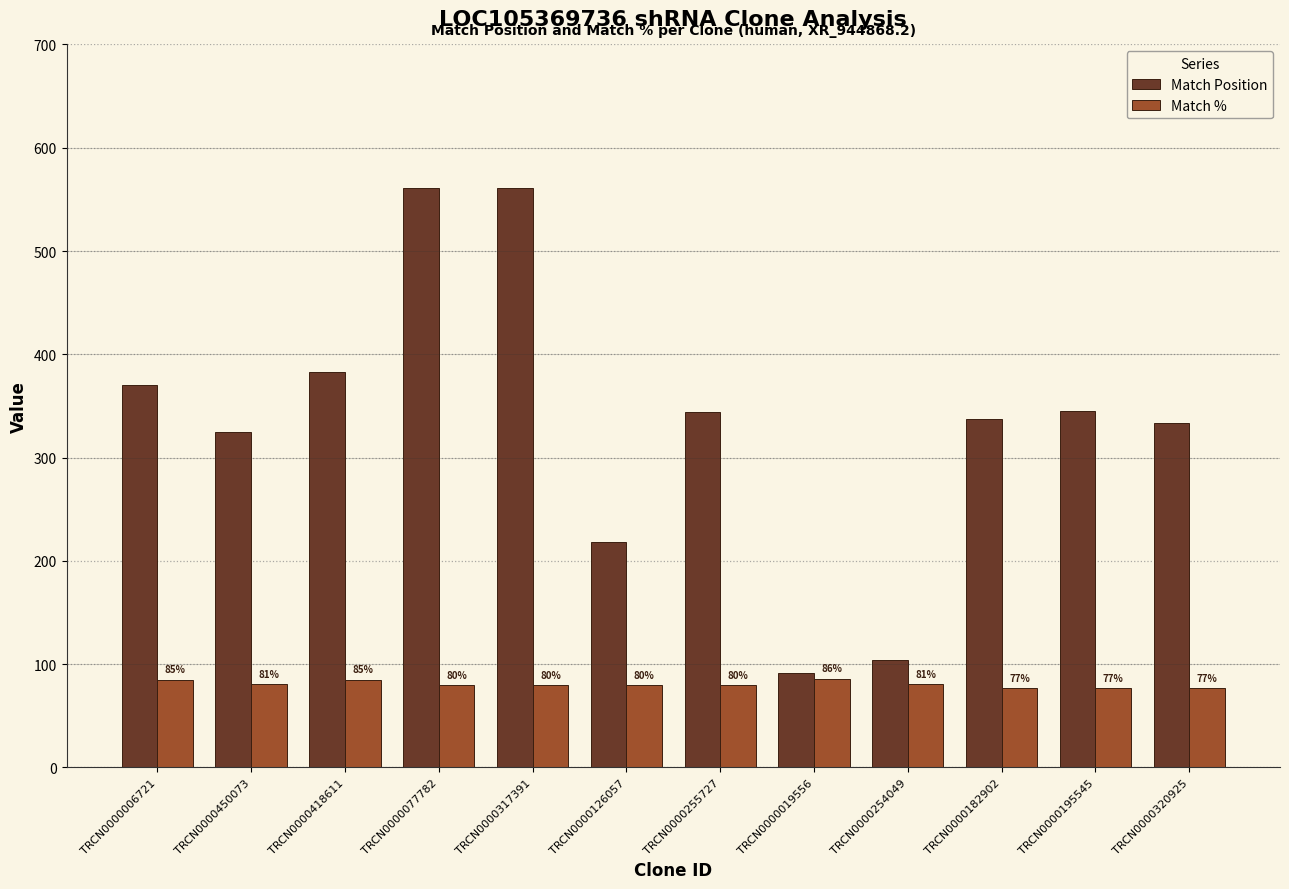

How many bars are there in each group?

2